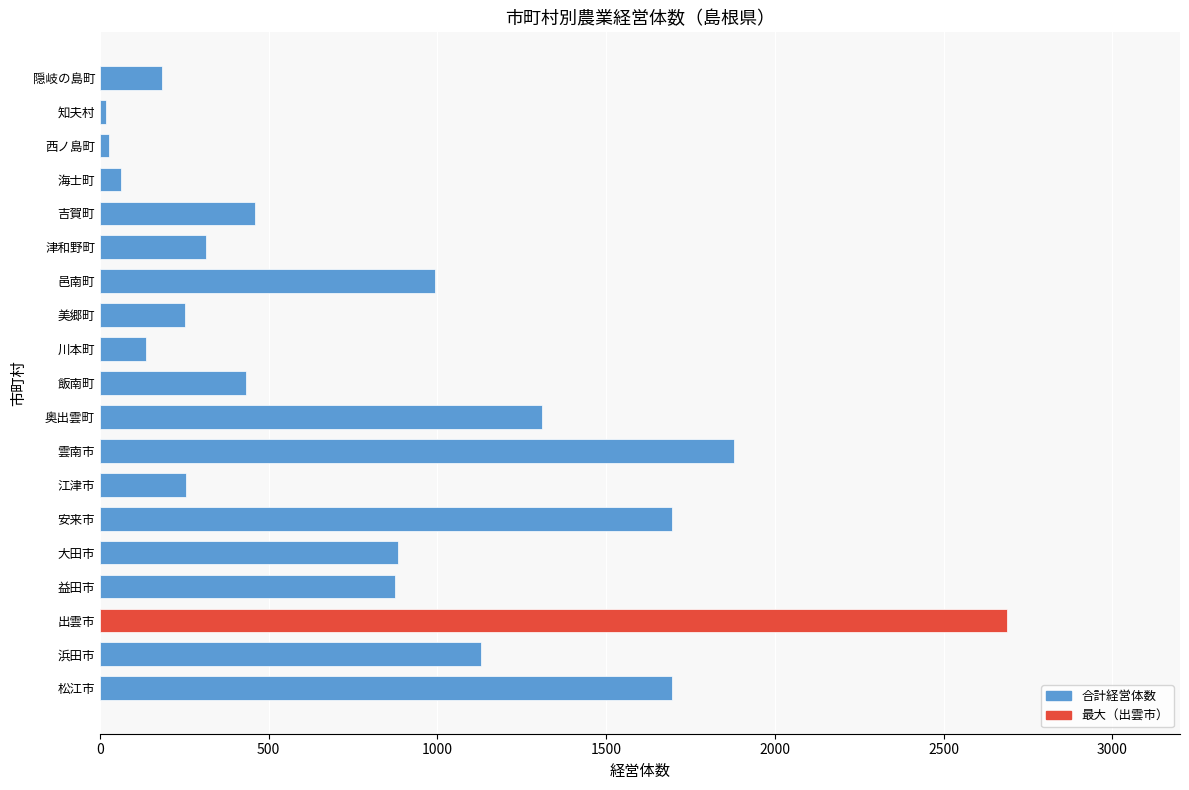

Does the chart contain any negative values?

No